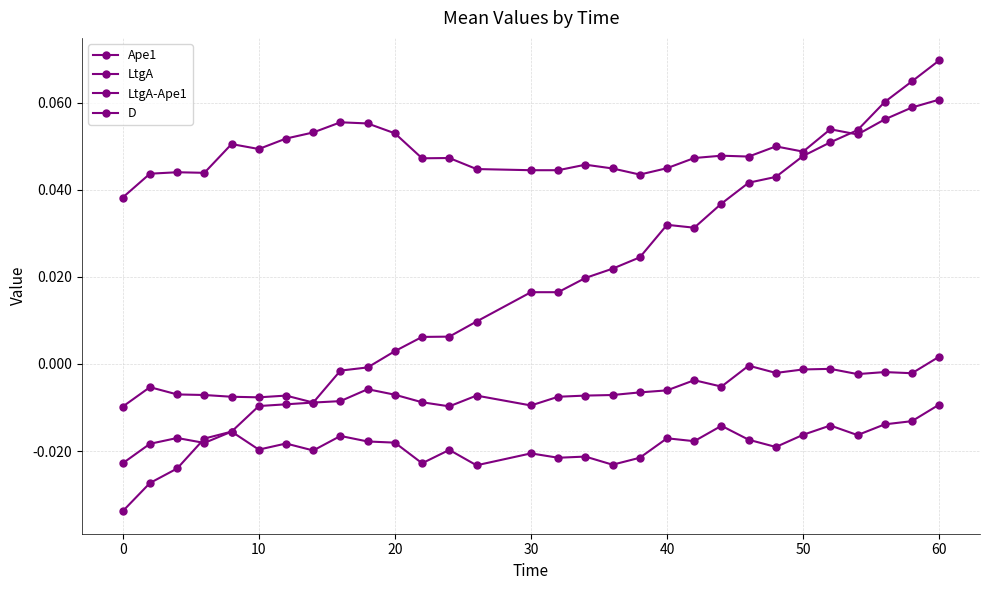

How many lines are shown in the chart?

4